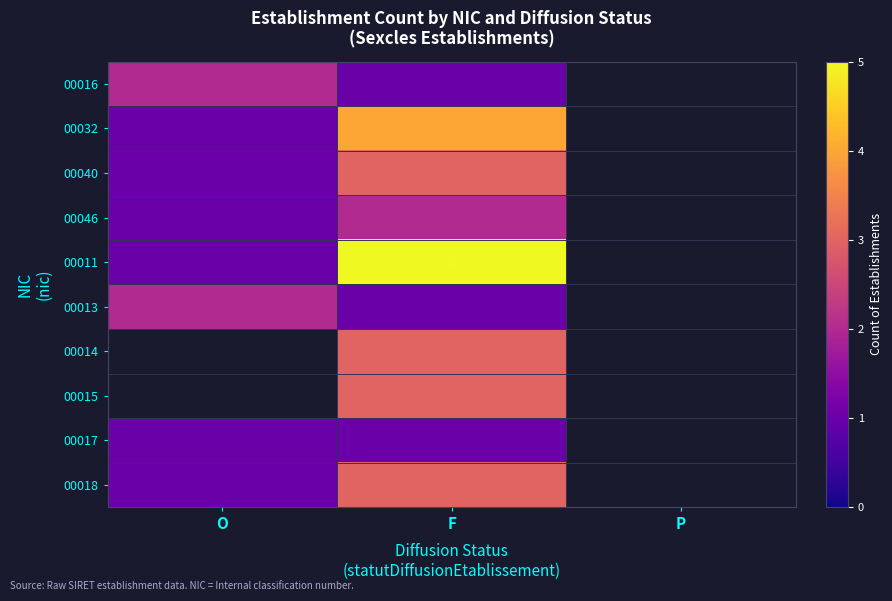

At which category is the sum across all series the highest?

F